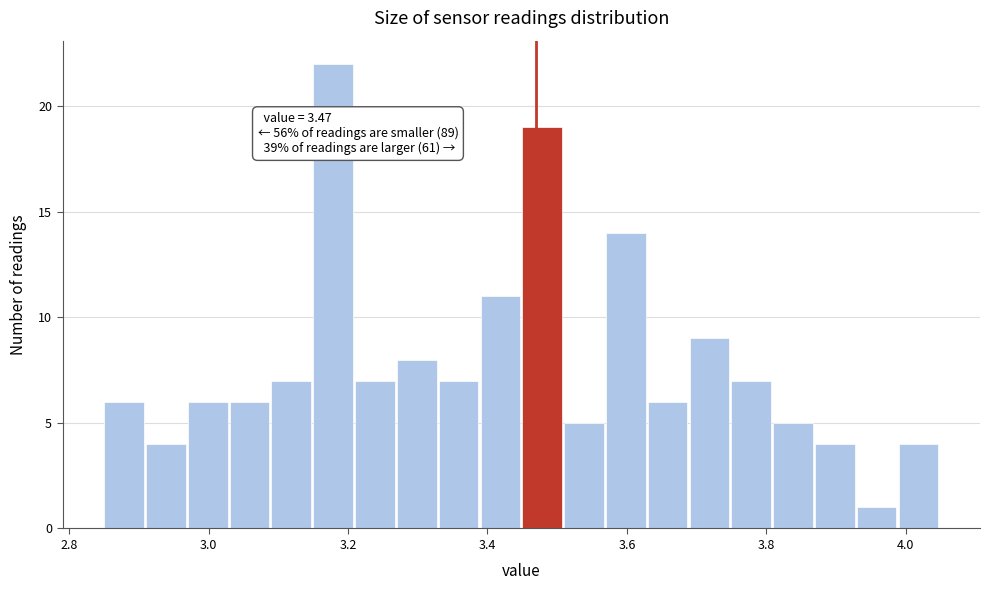

Around what value on the x-axis is the tallest bar? Give the approximate position of its centre, as read against the axis.

3.18